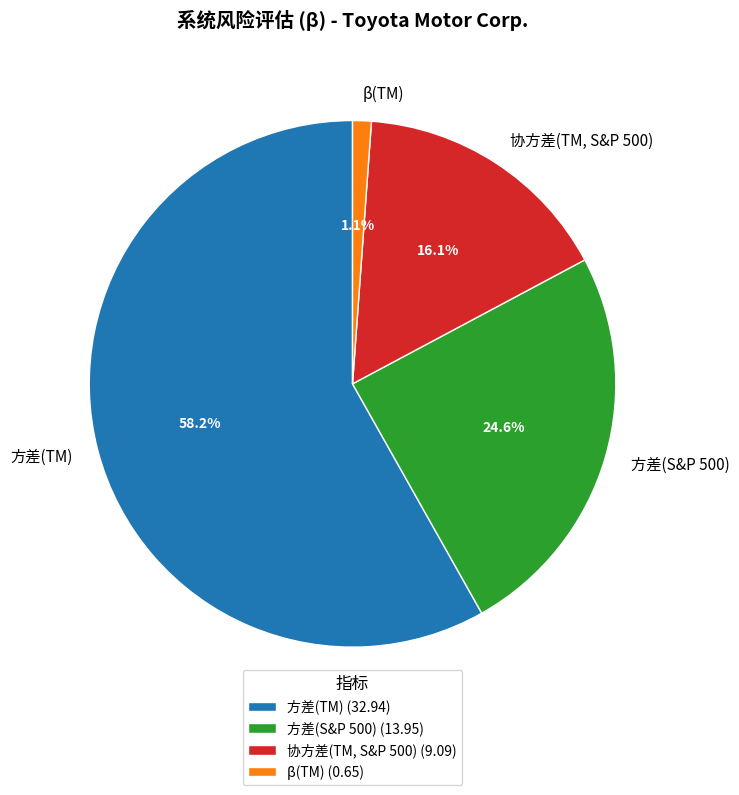

To the nearest percent, what is the average slice percentage?

25%